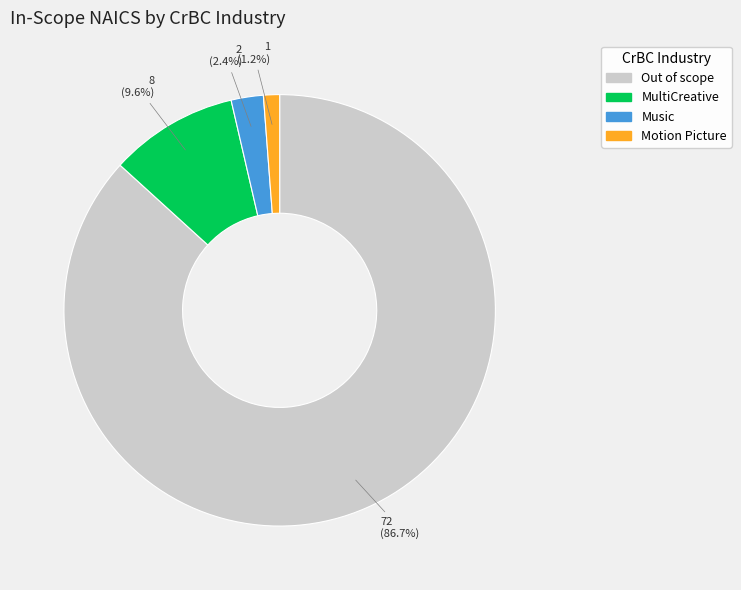

True or false: Music accounts for 2% of the total.

True